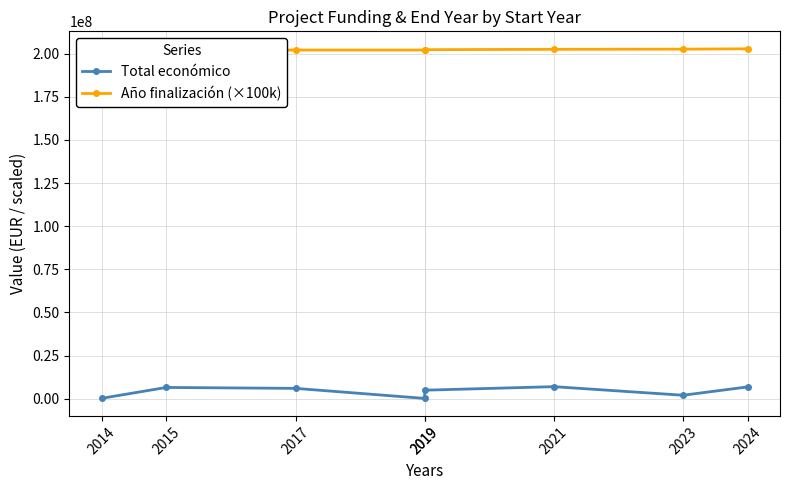

What is the average value of the Total económico series?

4214949